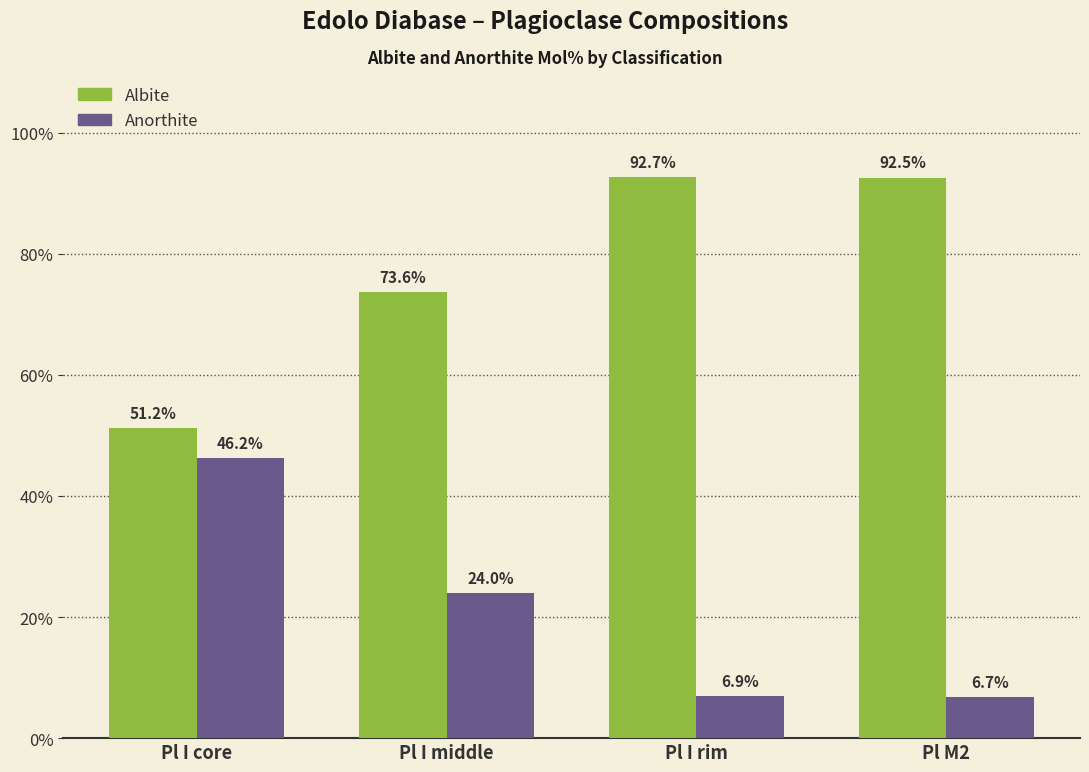

Reading left to right, transcribe all the data shown in this chart.

Albite: Pl I core=51.2	Pl I middle=73.6	Pl I rim=92.7	Pl M2=92.5
Anorthite: Pl I core=46.2	Pl I middle=24.0	Pl I rim=6.9	Pl M2=6.7